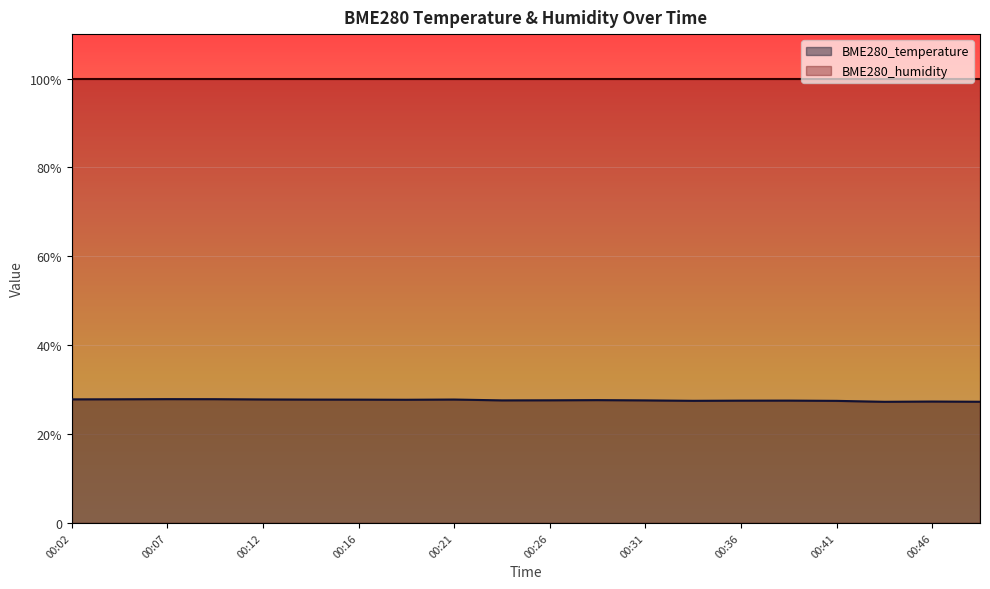

Reading left to right, transcribe all the data shown in this chart.

27.8	27.8	27.9	27.9	27.8	27.8	27.8	27.7	27.8	27.6	27.6	27.6	27.6	27.5	27.5	27.5	27.5	27.3	27.3	27.3